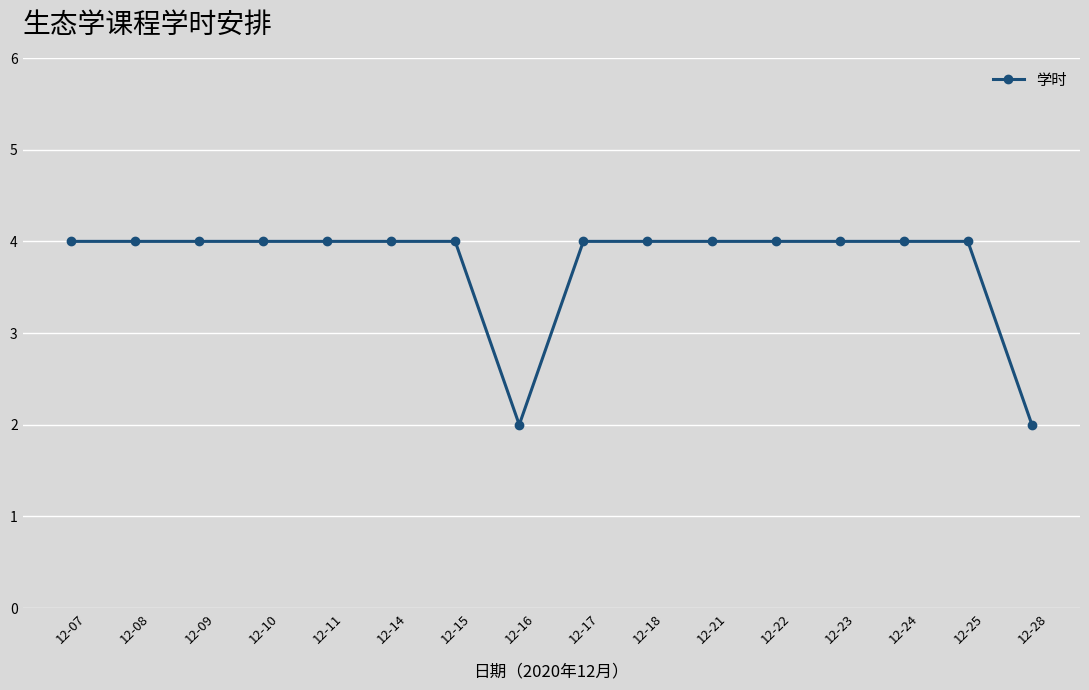

Reading right to left, what are all the values shown in this chart?

2	4	4	4	4	4	4	4	2	4	4	4	4	4	4	4